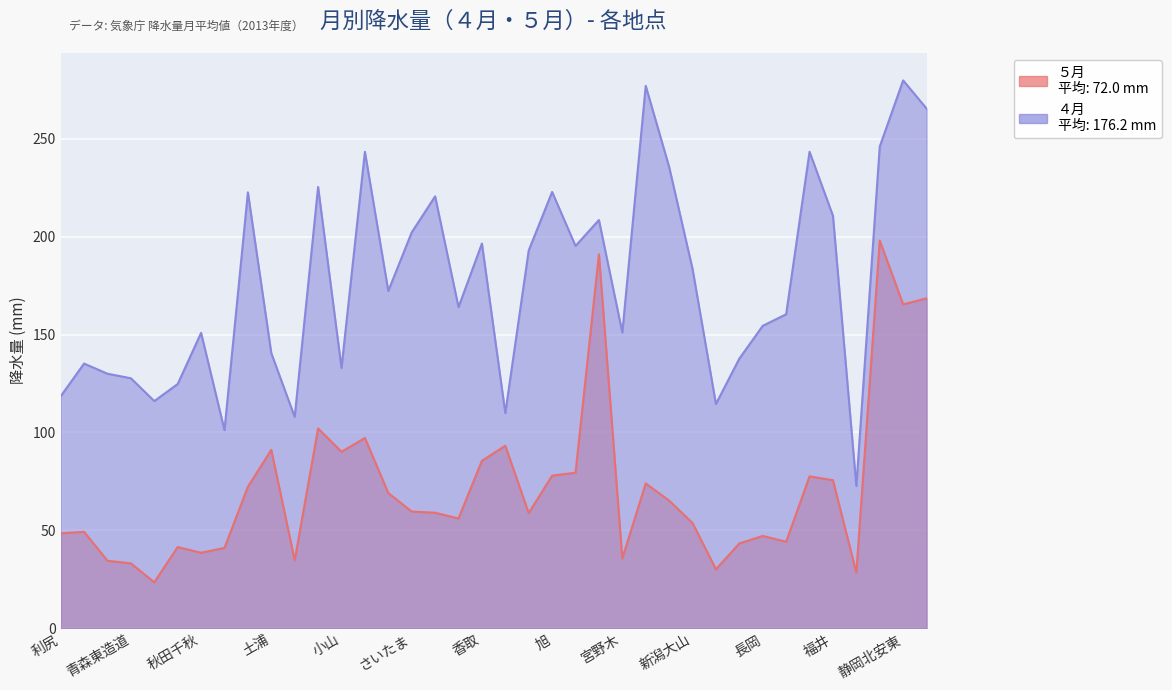

True or false: ５月 has a value of 23.5 at 鰺ヶ沢舞戸.

True